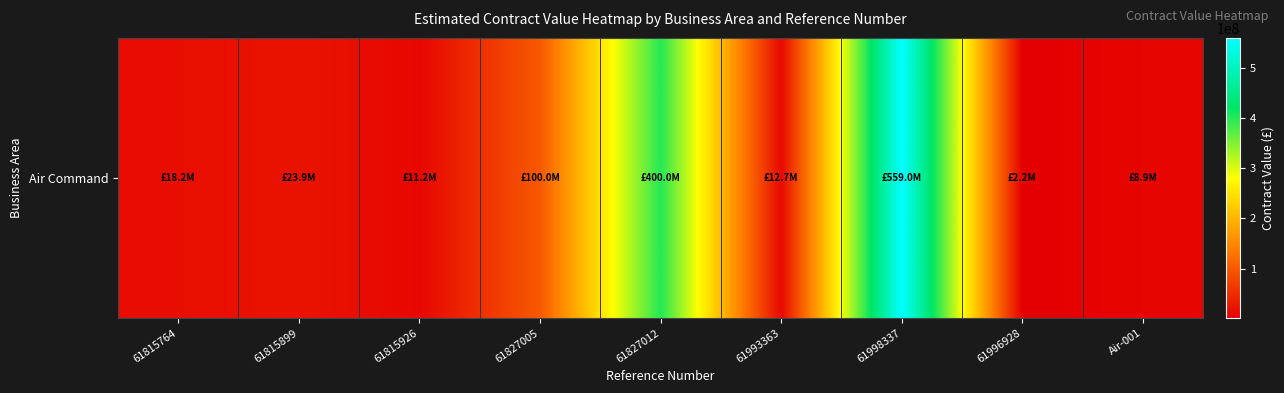

What is the ratio of the value at 61996928 to the value at 61815764?

0.1